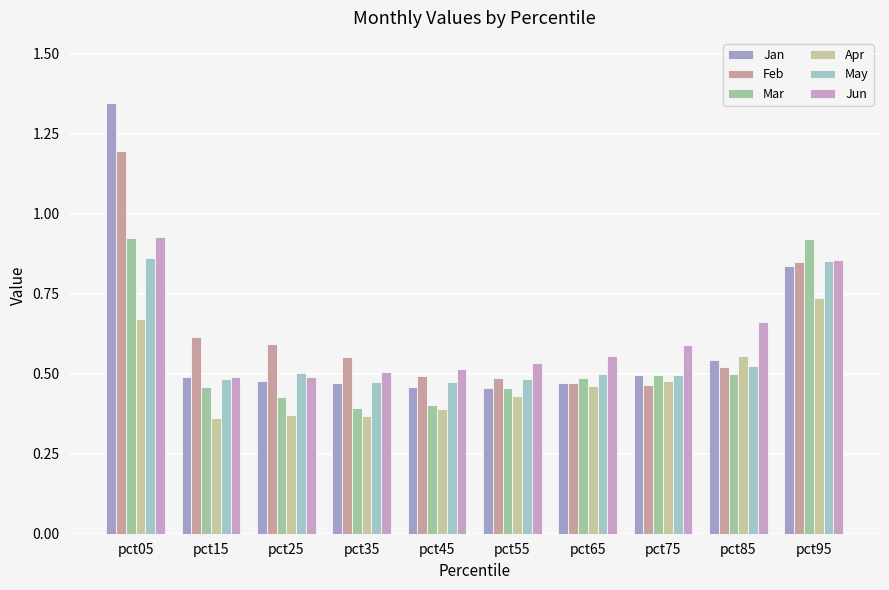

What is the highest value of the Feb series?

1.2